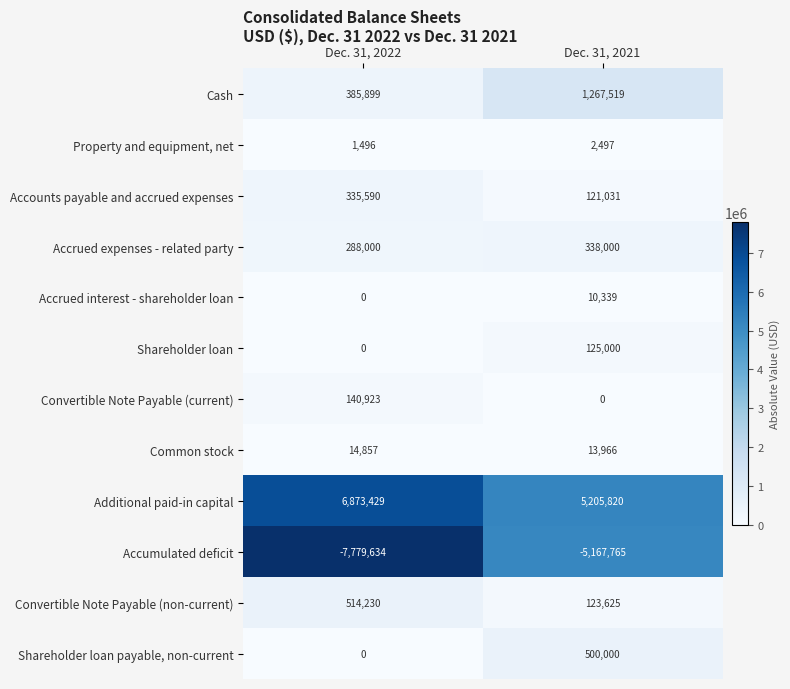

What is the maximum value shown in the chart?

6873429